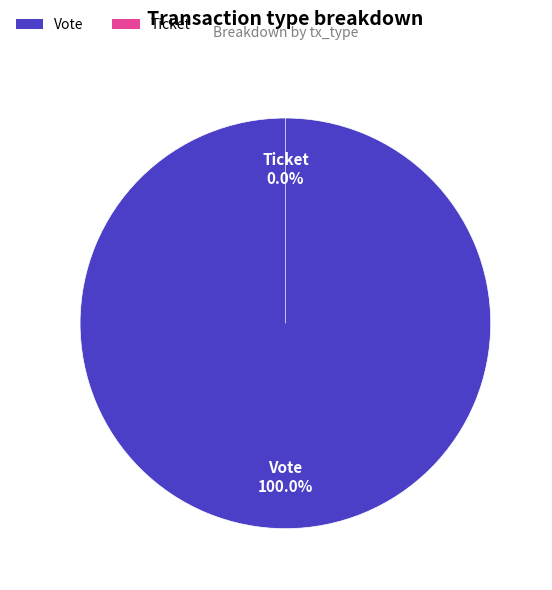

Is Ticket the majority of the pie?

No